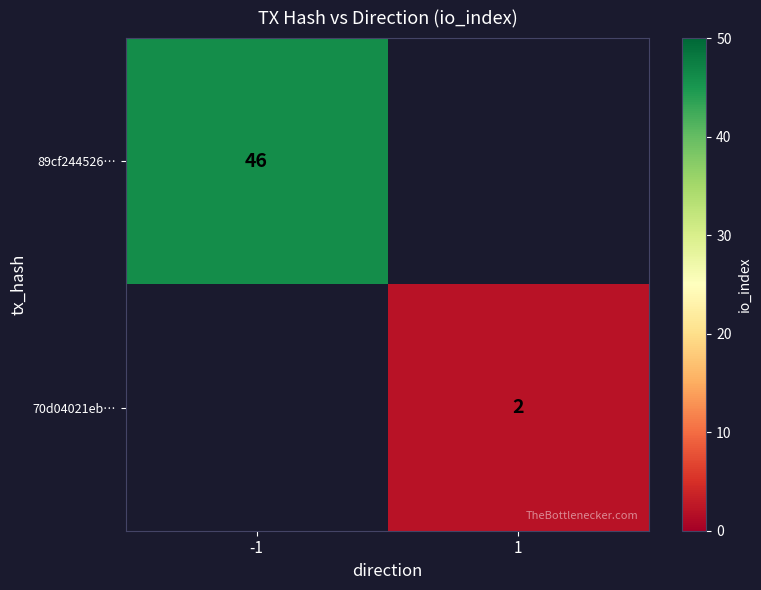

The value of 89cf244526… at -1 is 73. True or false?

False